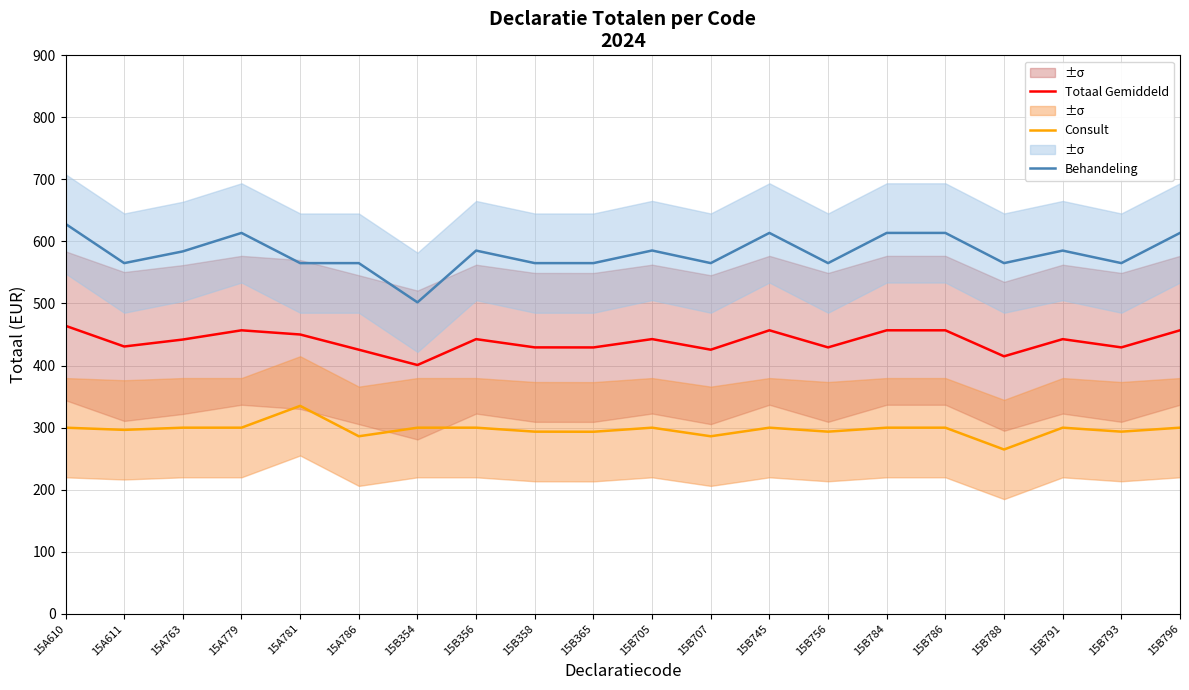

In Behandeling, how many points are lower than both neighbors (excluding endpoints)?

6